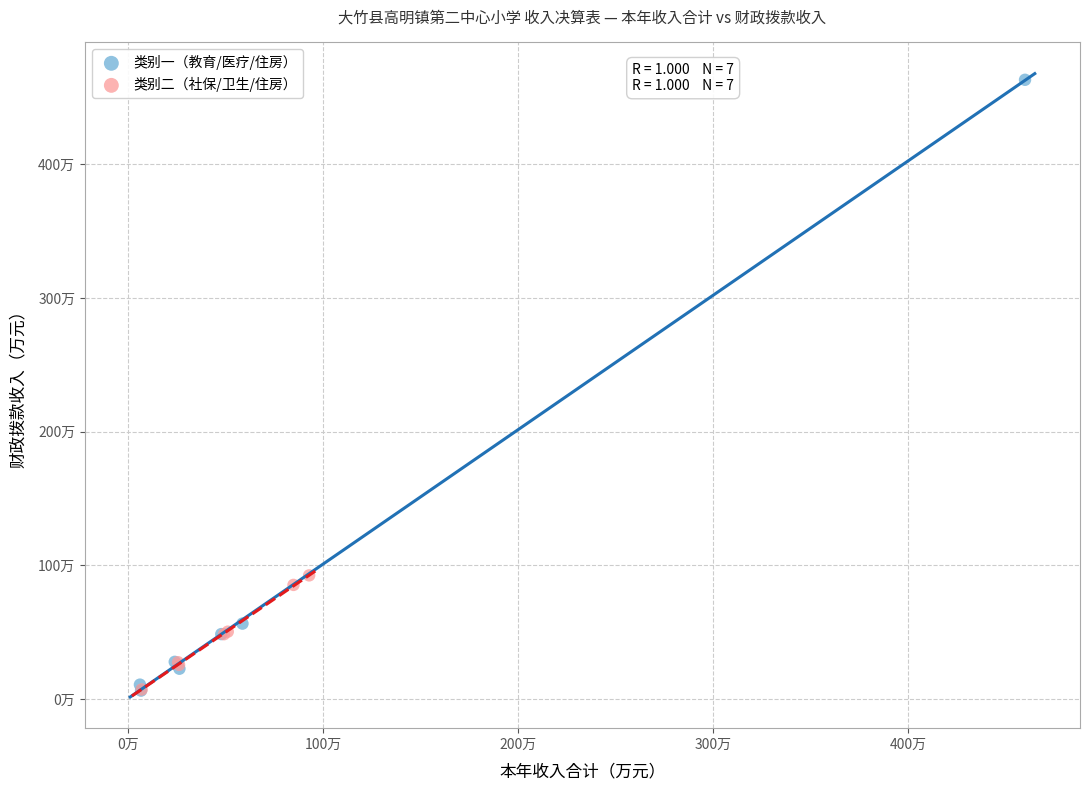

What are all the series names shown in the legend?

类别一（教育/医疗/住房）, 类别二（社保/卫生/住房）